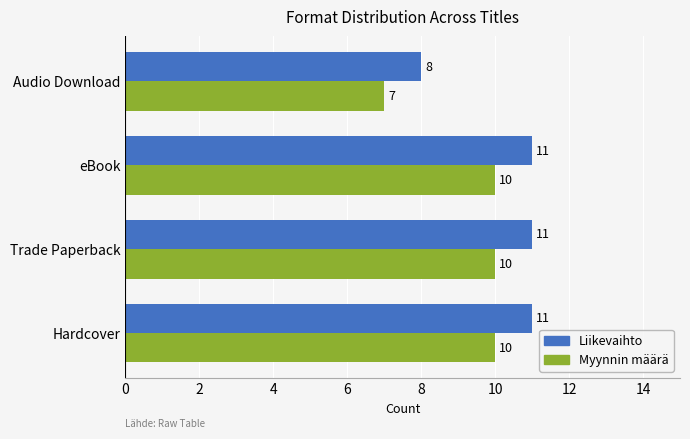

Rank the series by their average value, from lowest to highest.

Myynnin määrä, Liikevaihto